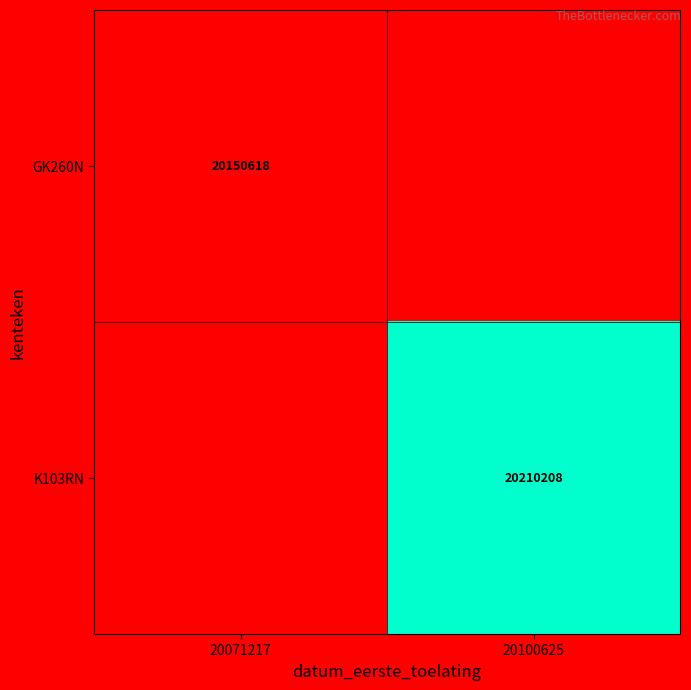

How many distinct data groups are displayed?

2